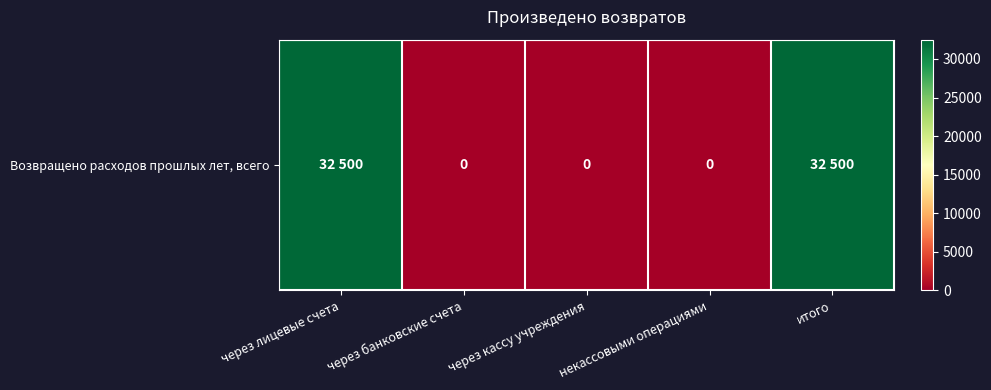

Rank the categories by value from lowest to highest.

через банковские счета, через кассу учреждения, некассовыми операциями, через лицевые счета, итого